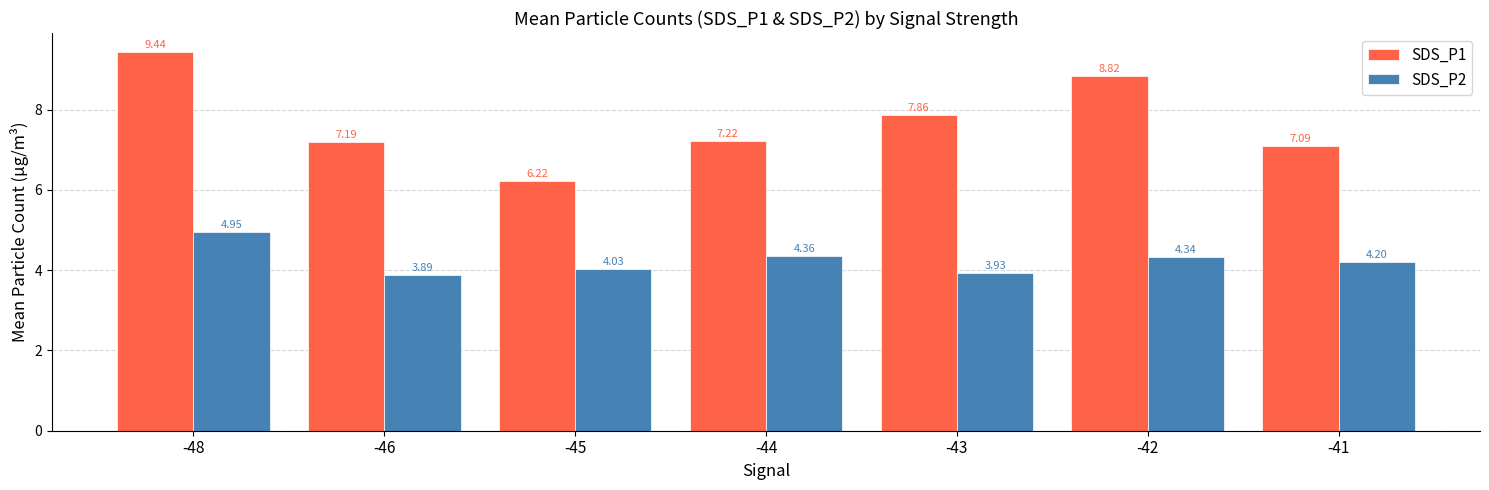

Rank the categories by SDS_P1 value from highest to lowest.

-48, -42, -43, -44, -46, -41, -45